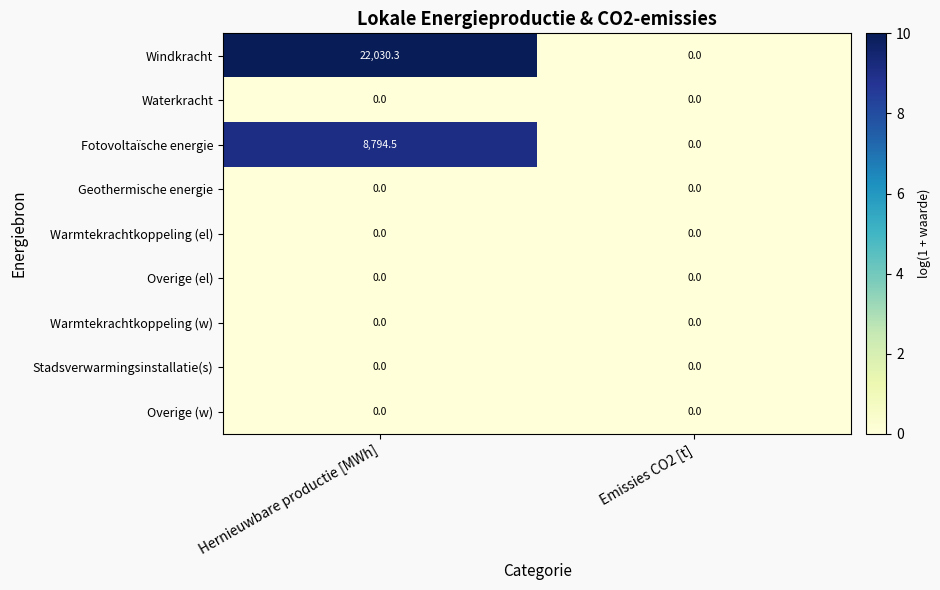

At how many categories does at least one series exceed 6?

1